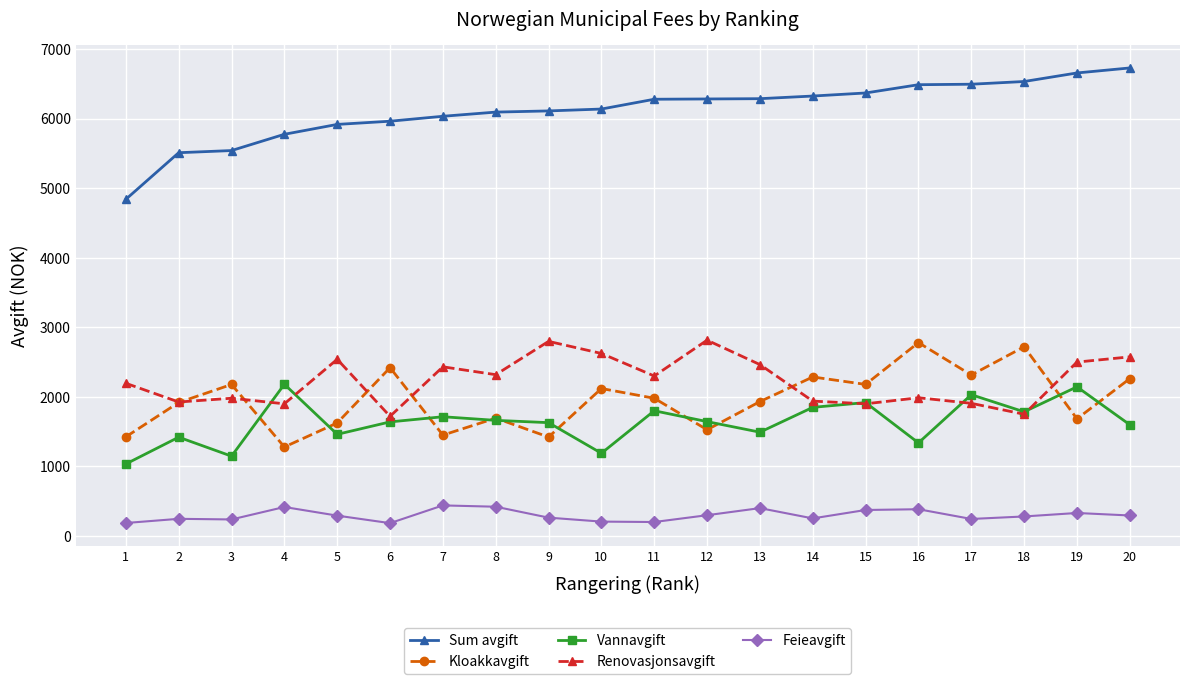

How many data points in Vannavgift are less than 1644?

10